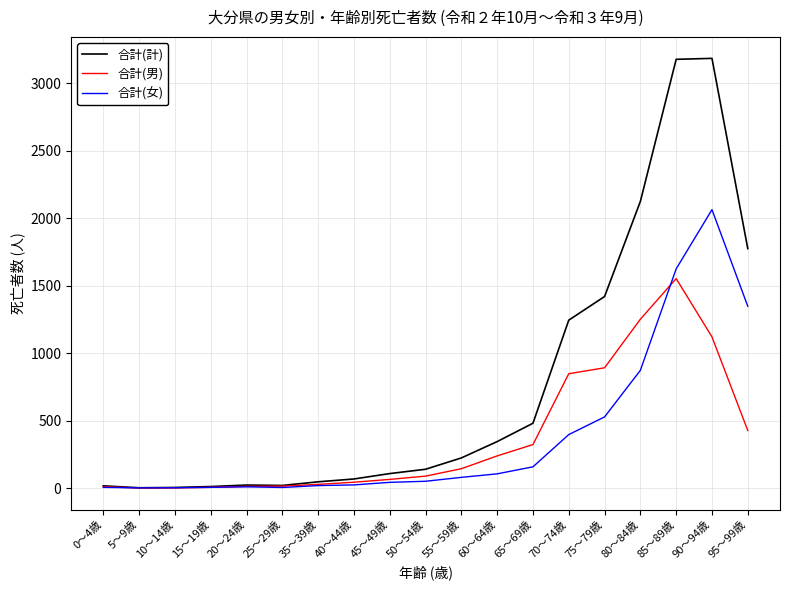

In 合計(計), how many points are higher than both neighbors (excluding endpoints)?

2